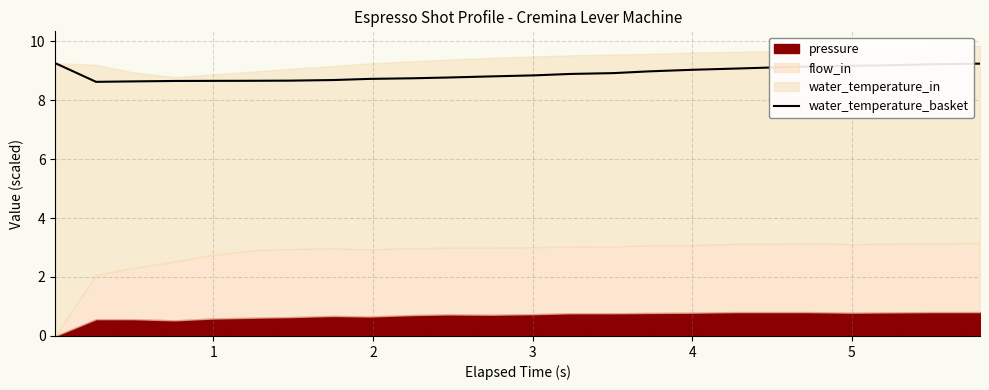

What is the minimum value for water_temperature_basket?

8.6